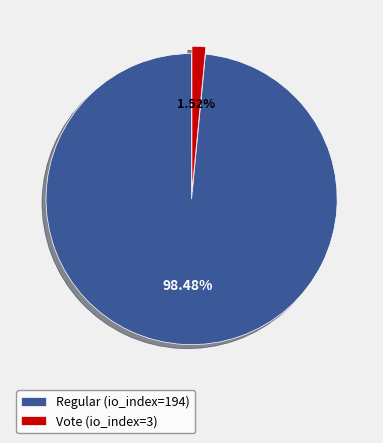

To the nearest percent, what is the difference between the Vote (io_index=3) and Regular (io_index=194) slice percentages?

97%